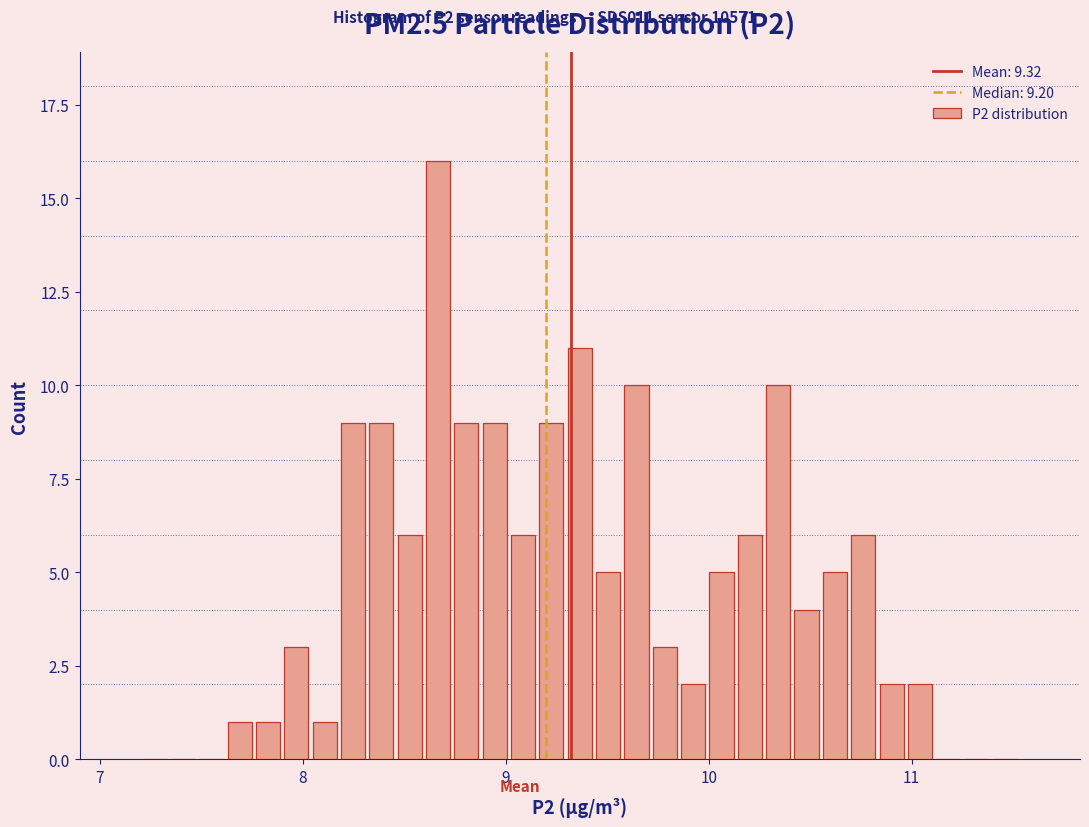

Read against the x-axis, roughly where is the centre of the tallest bar?

8.7